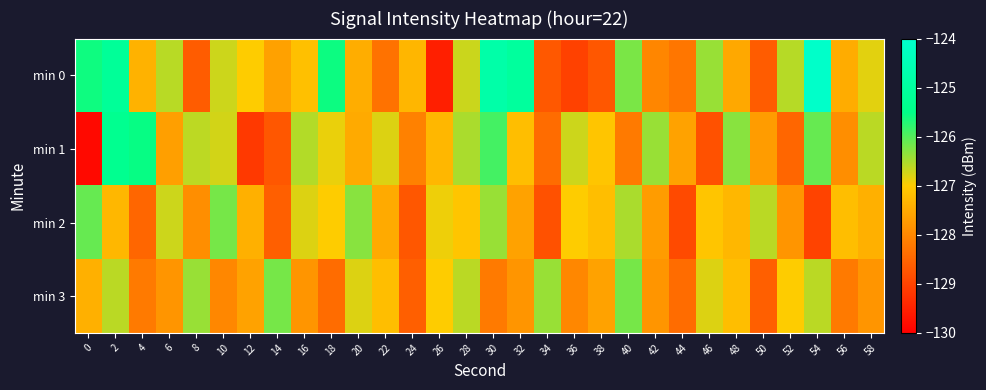

Rank the series by their average value, from lowest to highest.

min 3, min 2, min 1, min 0